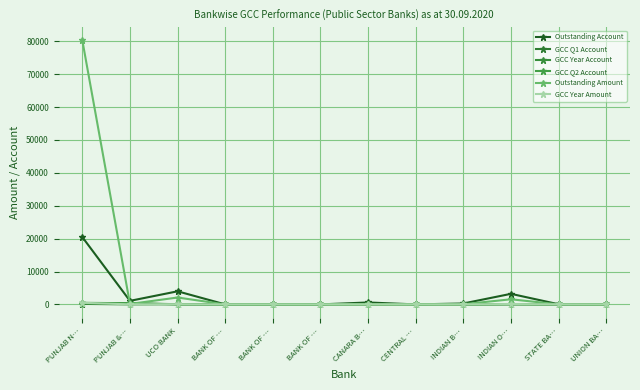

Is this an area chart (filled region under the line)?

No